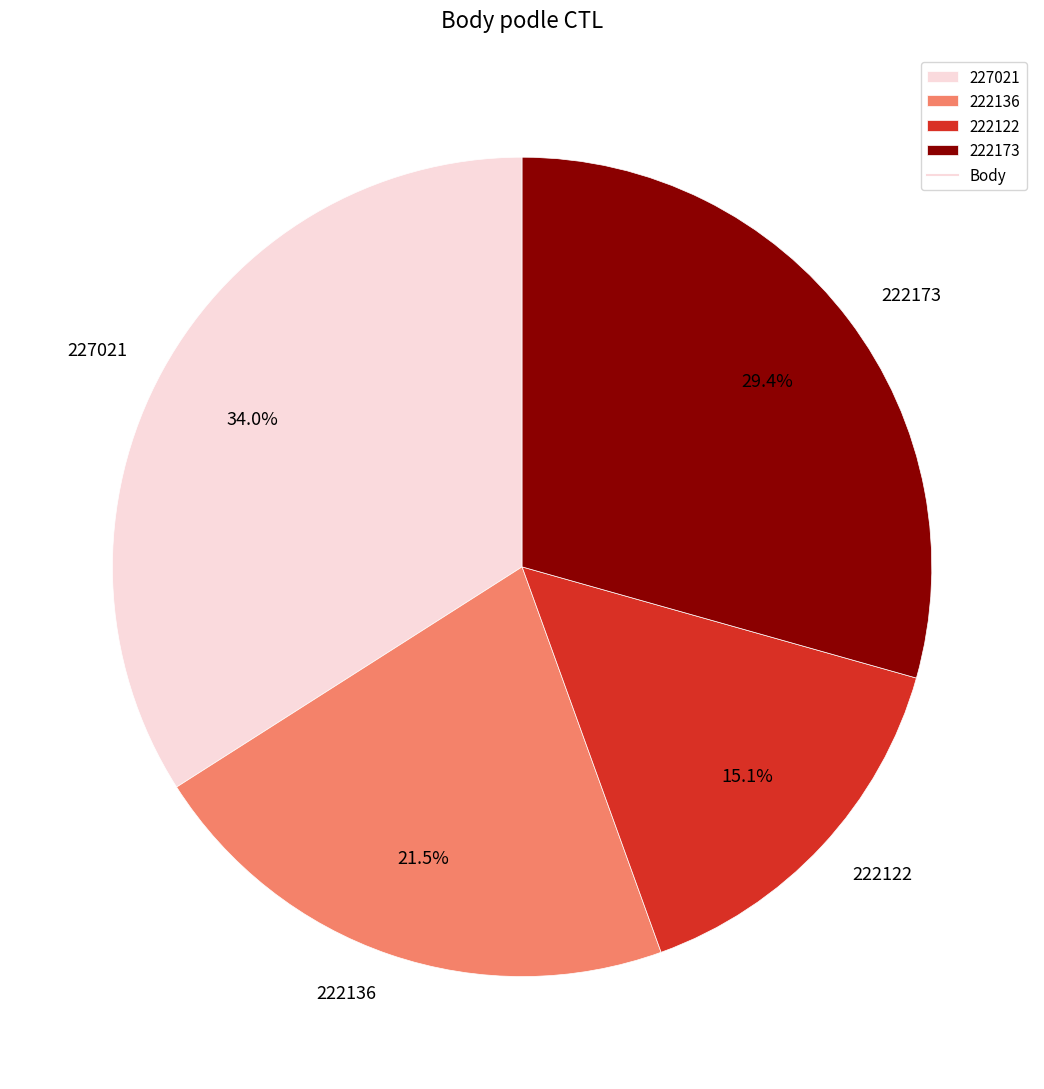

The 222122 slice represents 2% of the pie. True or false?

False